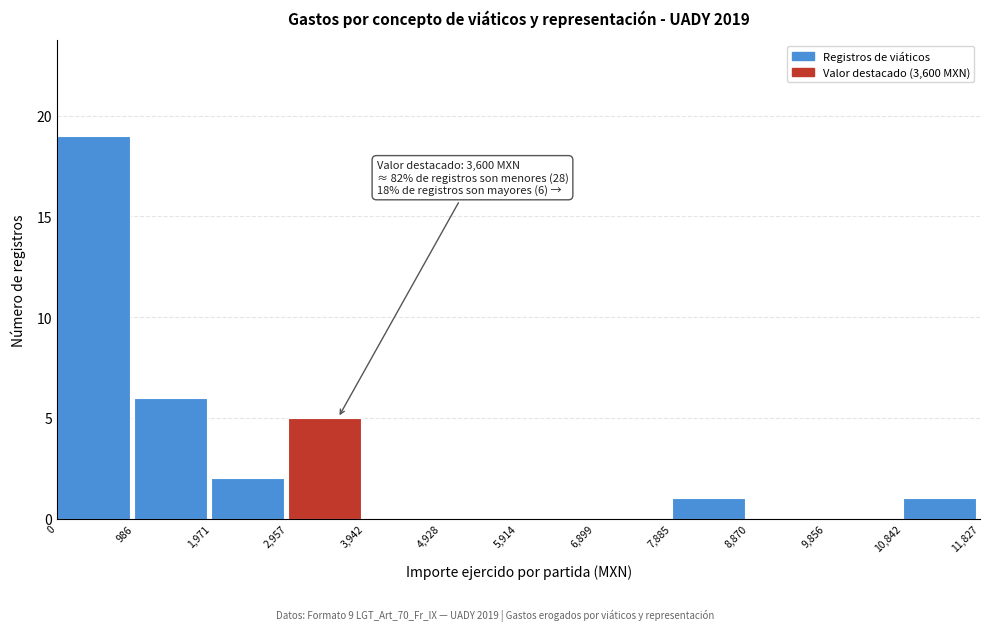

Over which range of the x-axis is the bar tallest?

0 to 986